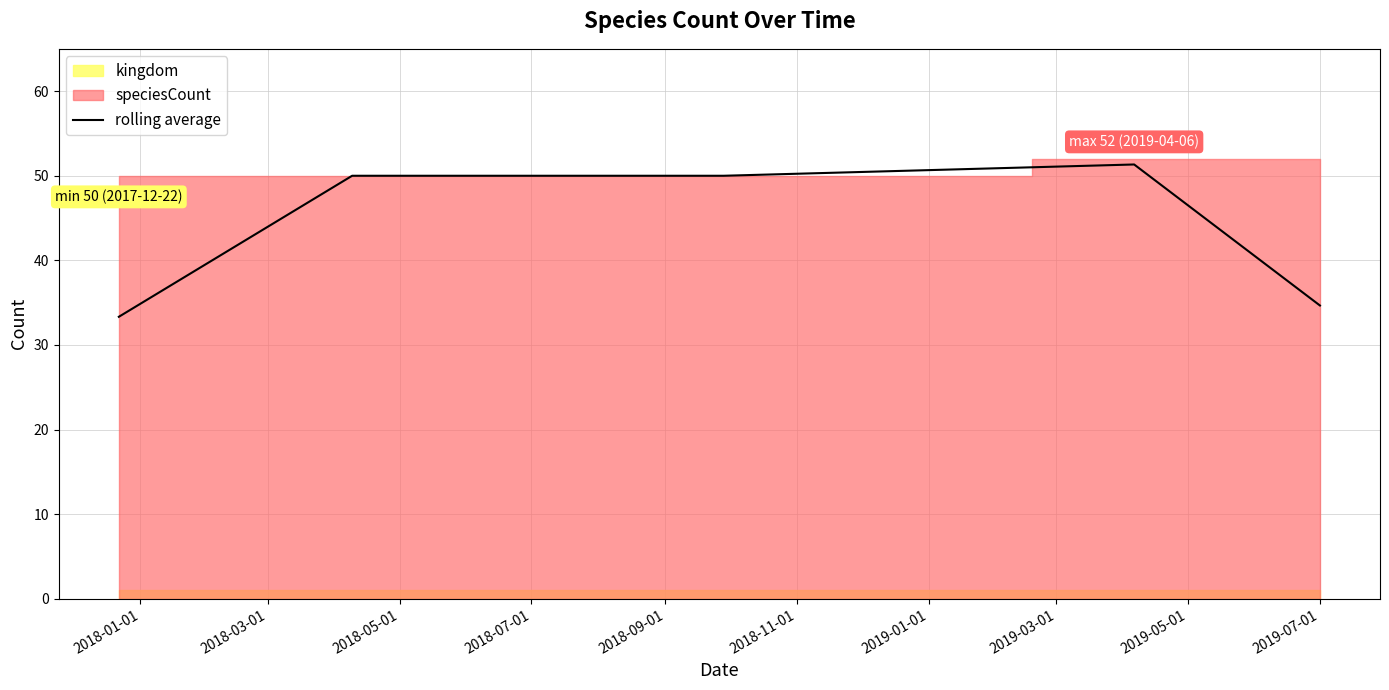

What is the lowest value of the rolling average series?

33.3